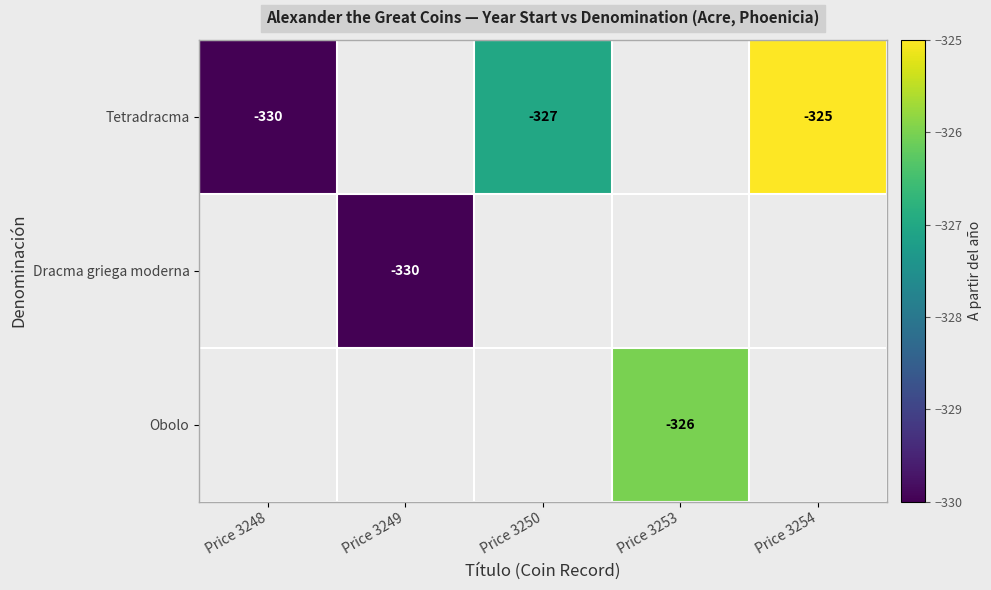

Is it true that Tetradracma equals -325 at Price 3254?

True